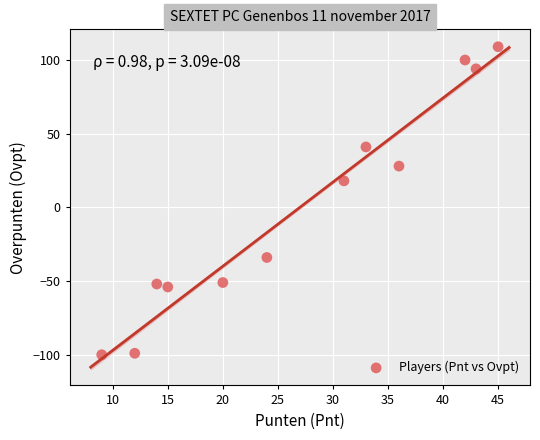

What Y value in the scatter plot is closest to 4?

18